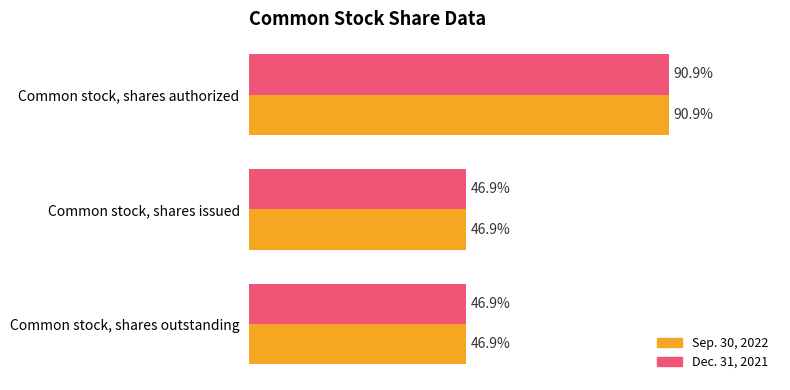

What are all the series names shown in the legend?

Sep. 30, 2022, Dec. 31, 2021